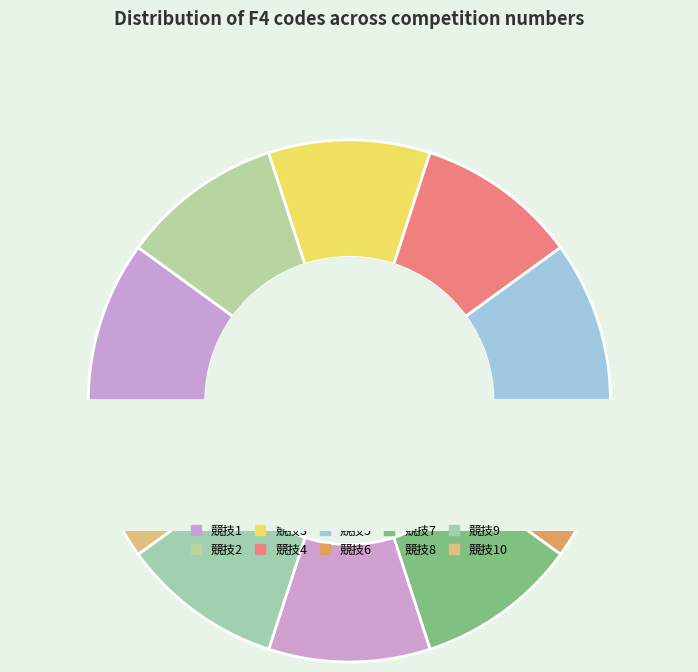

Count the number of slices in the pie.

10